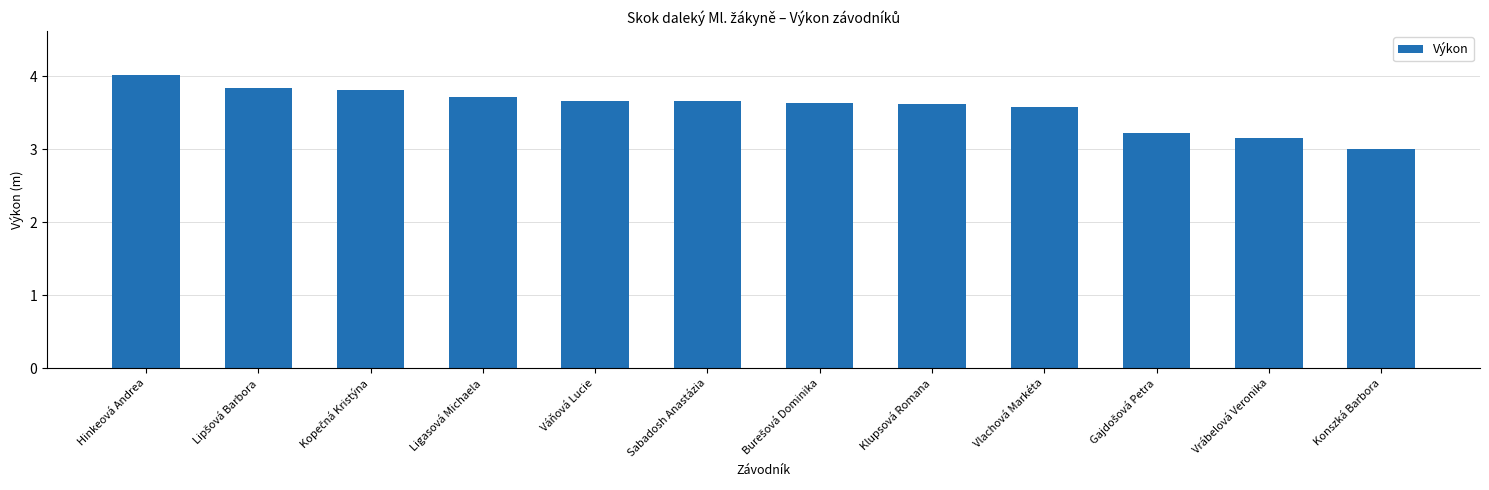

The chart shows a value of 0.8 at Ligasová Michaela. True or false?

False